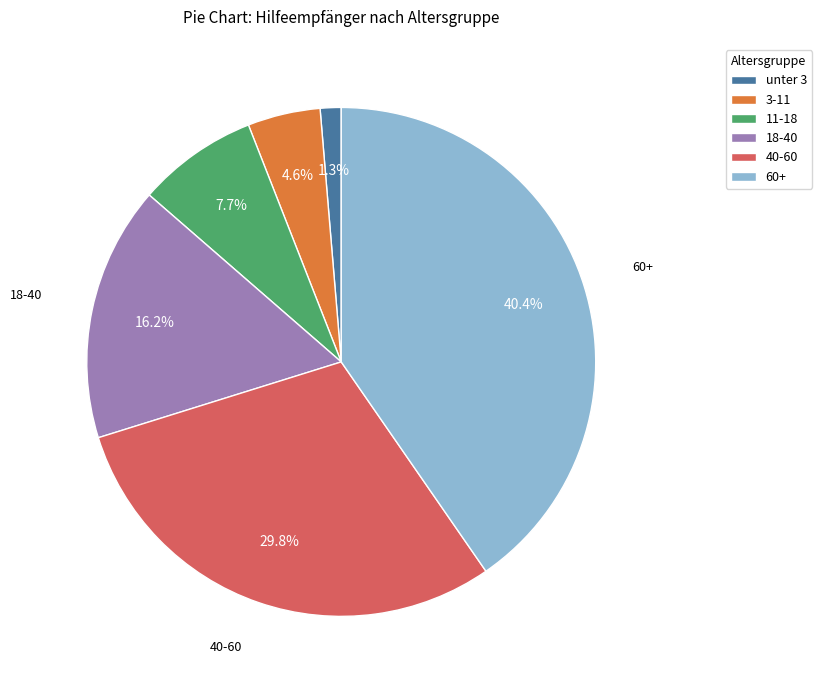

Does any single category account for the majority?

No